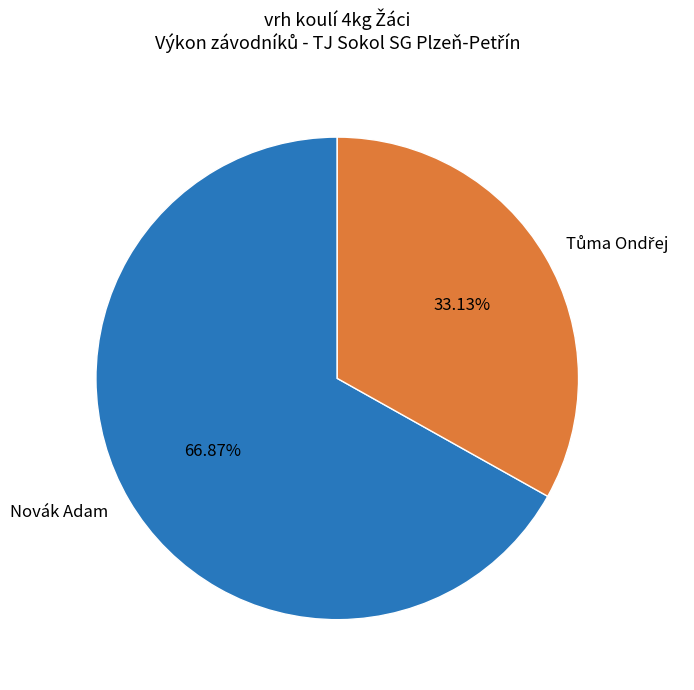

Which slice is the largest?

Novák Adam